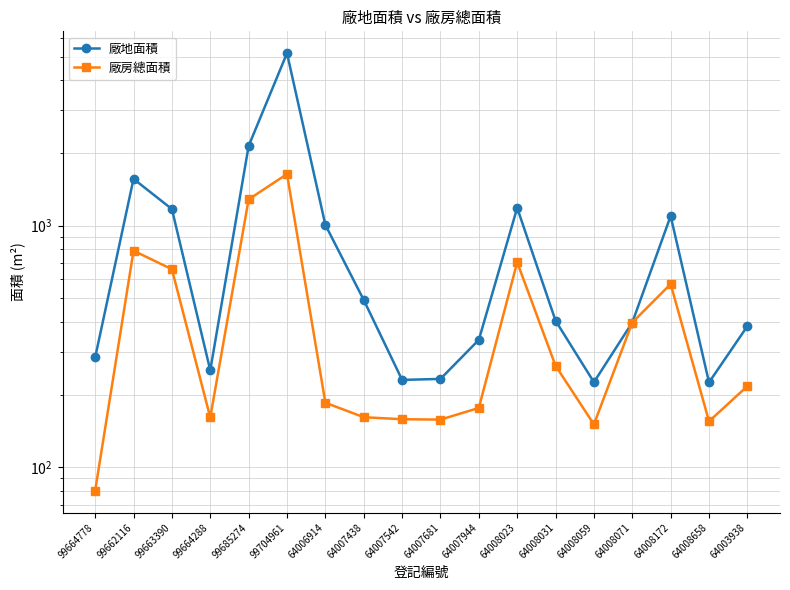

Is this an area chart (filled region under the line)?

No